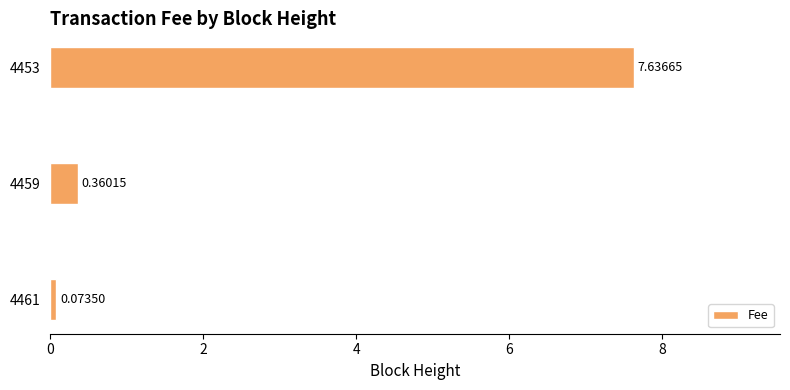

Rank the categories by value from highest to lowest.

4453, 4459, 4461